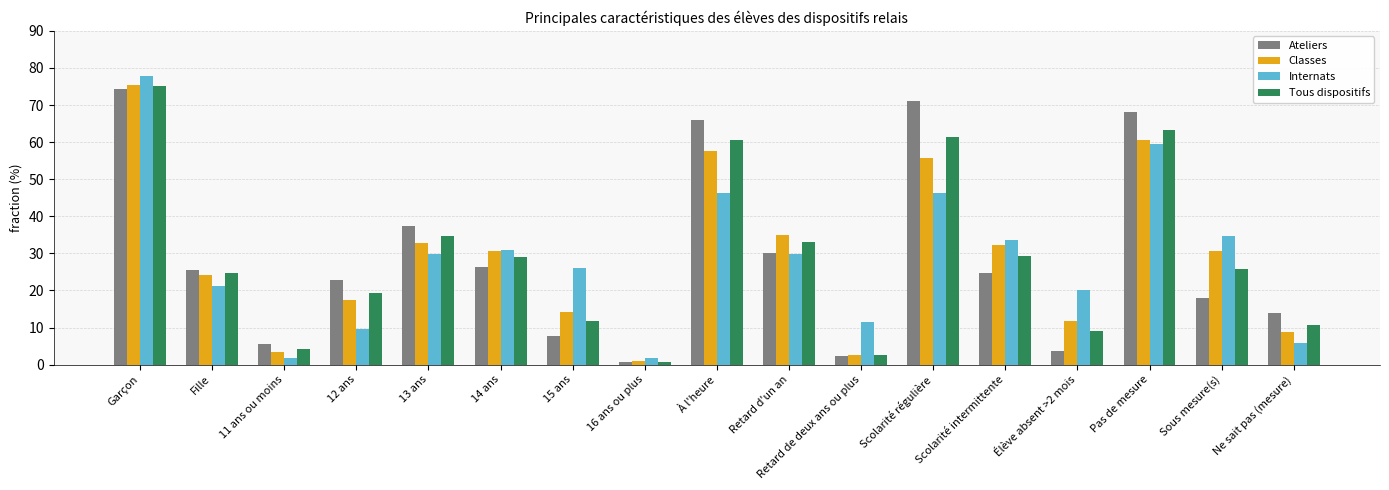

What is the difference between the Internats values at 12 ans and Retard de deux ans ou plus?

1.9